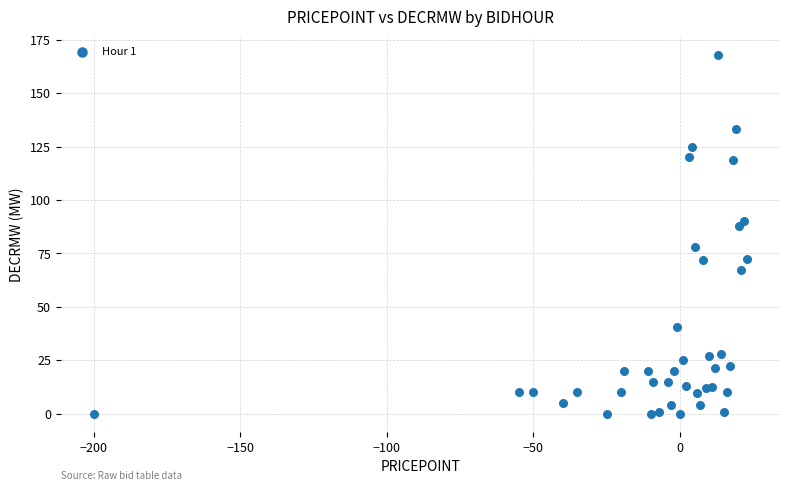

What Y value in the scatter plot is closest to 84?

88.0